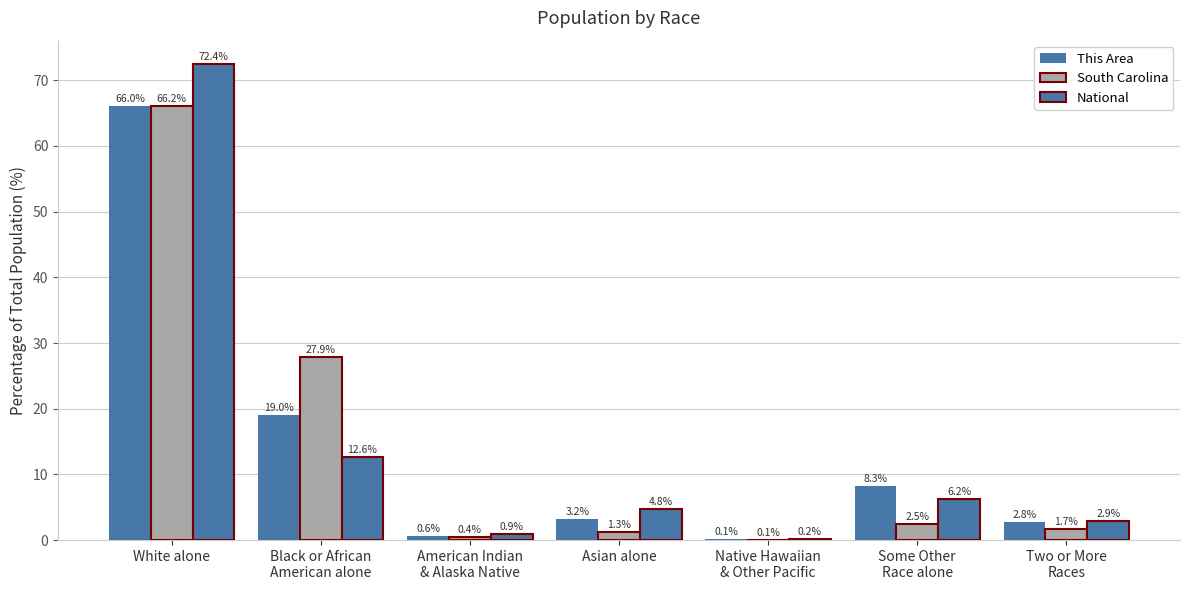

At which category is the sum across all series the highest?

White alone